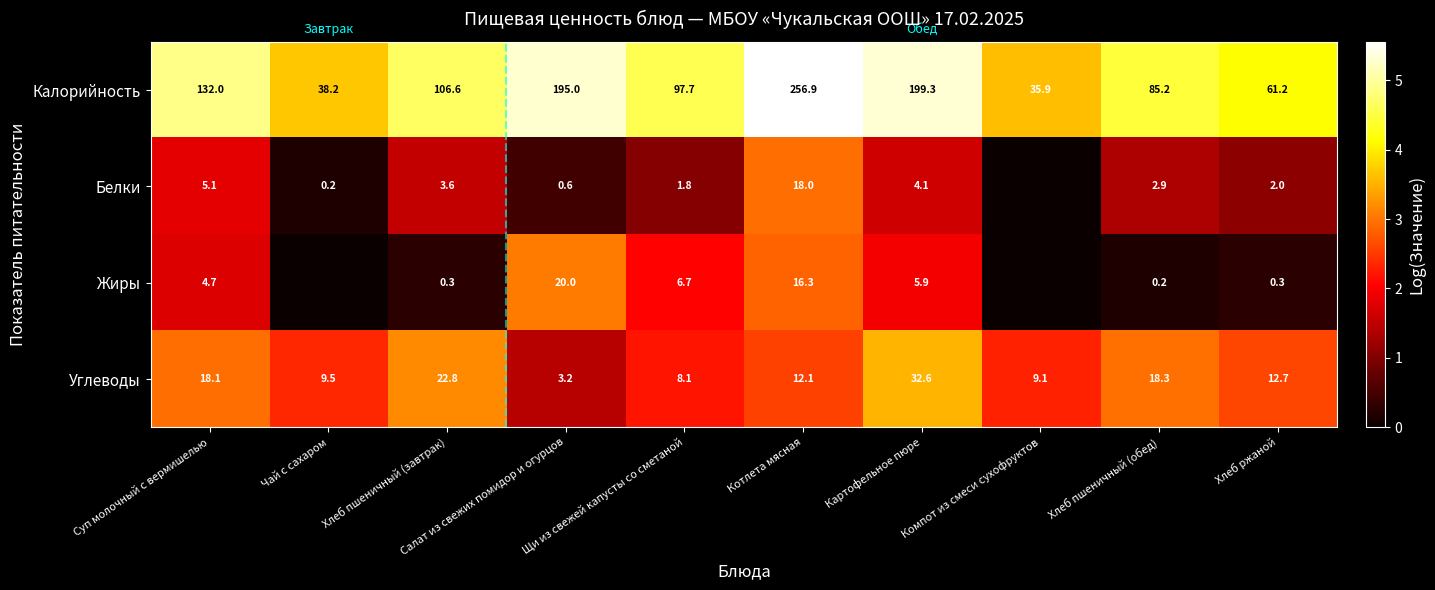

What value does the Калорийность series have at Хлеб пшеничный (завтрак)?

106.6